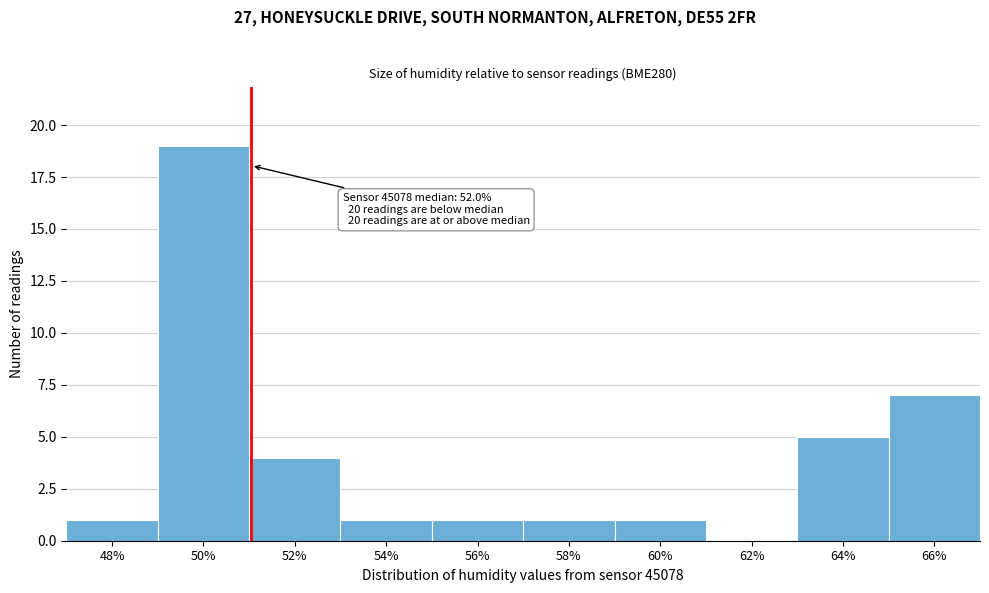

Reading left to right, what are all the values shown in this chart?

48%=1	50%=19	52%=4	54%=1	56%=1	58%=1	60%=1	62%=0	64%=5	66%=7